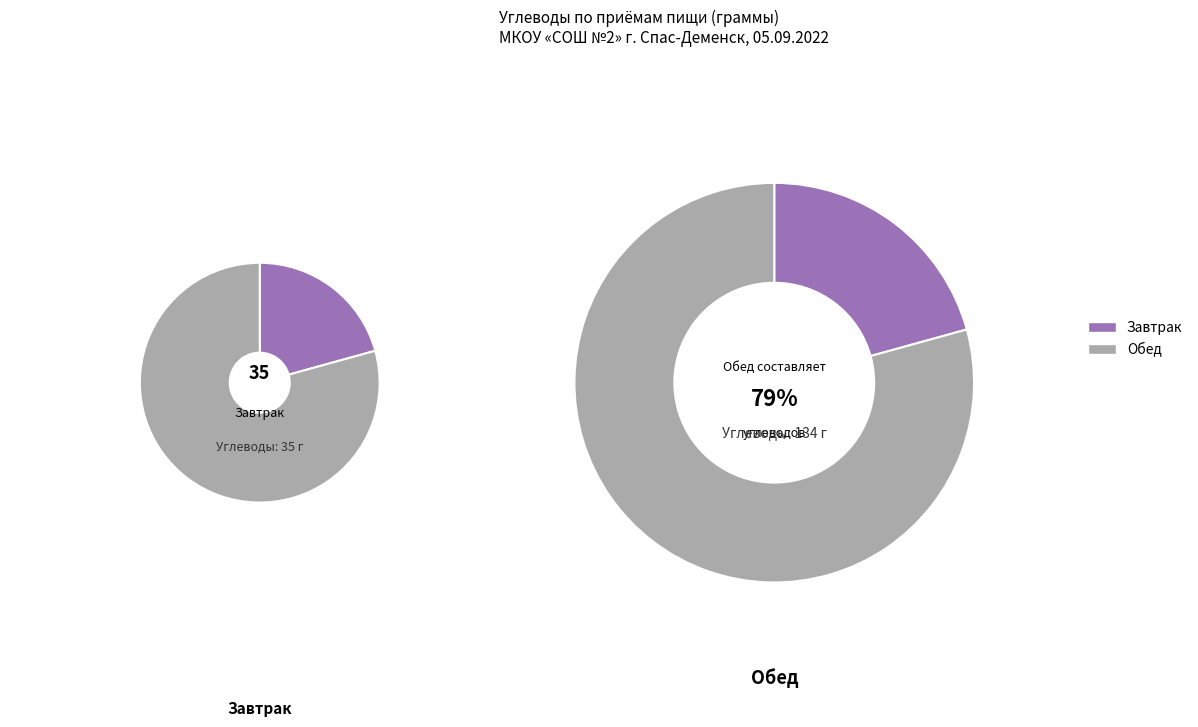

Between Обед and Завтрак, which is larger?

Обед